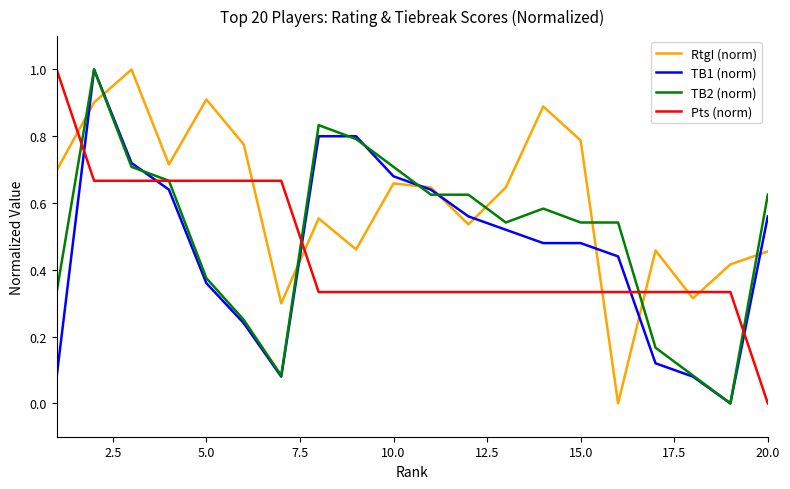

Which series has the largest total across all categories?

RtgI (norm)